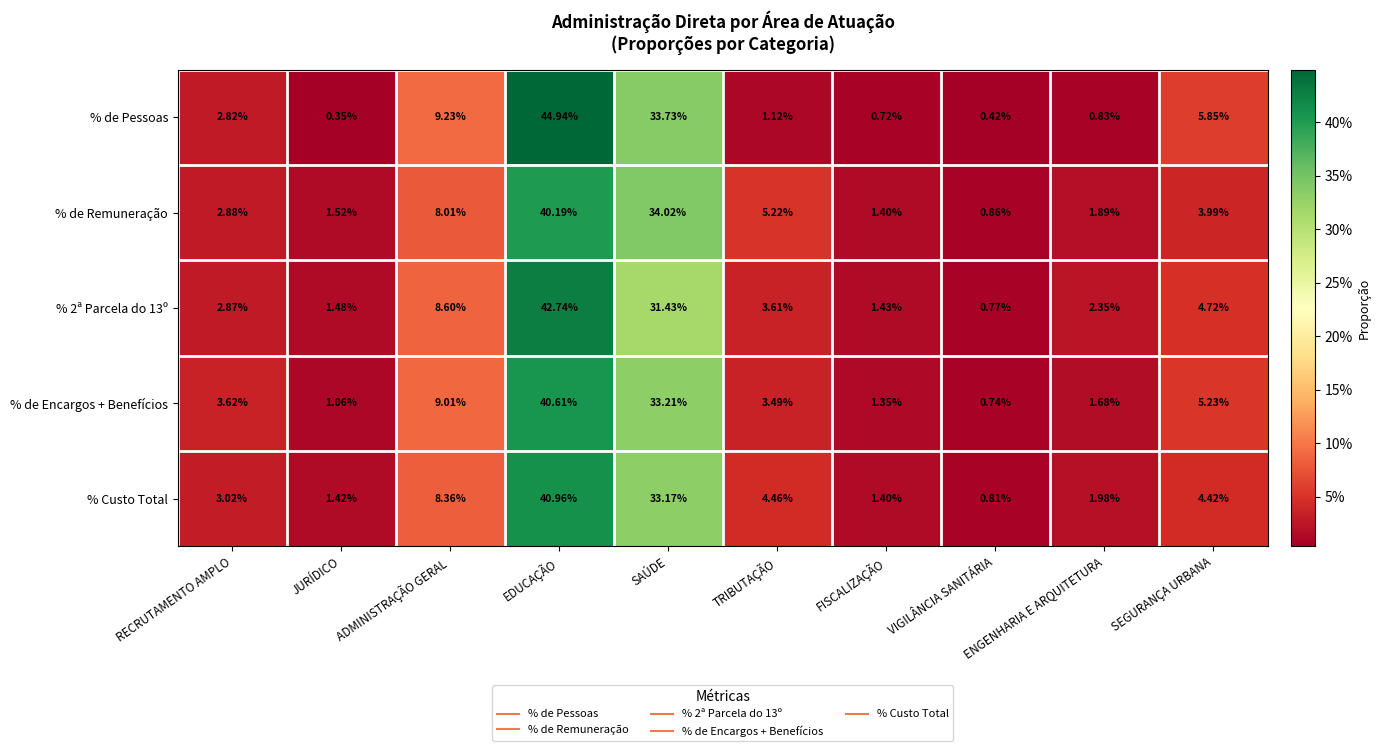

Count the number of data series in this chart.

5